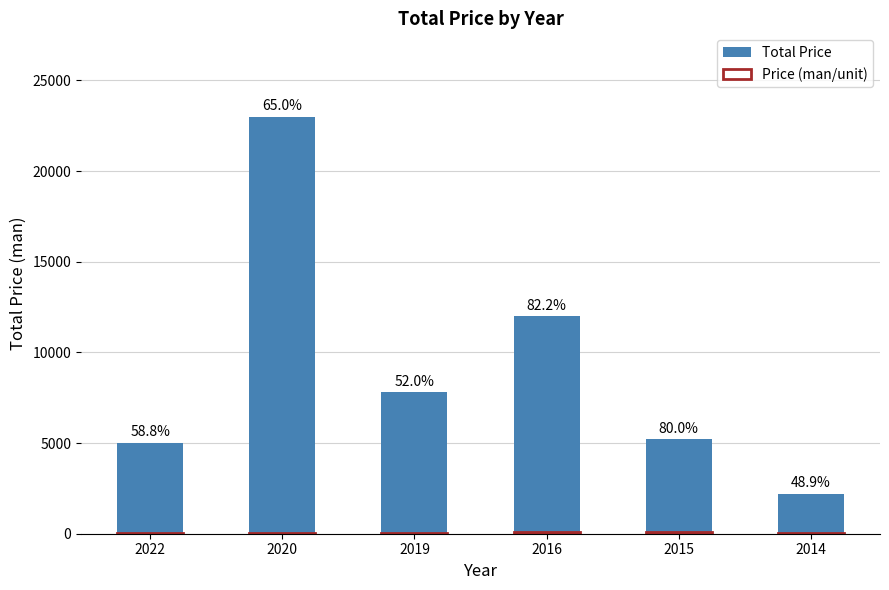

At which category does the chart reach its minimum across all series?

2014